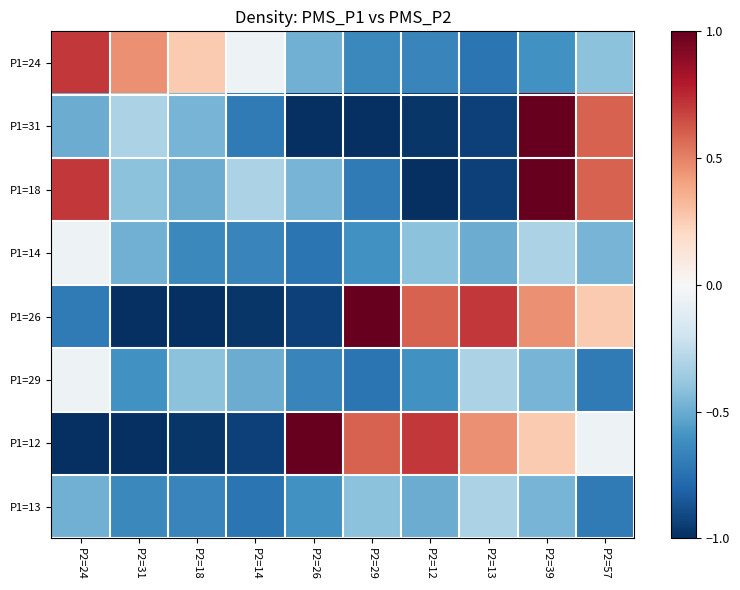

List the series in order of their peak value, highest first.

P1=31, P1=18, P1=26, P1=12, P1=24, P1=14, P1=29, P1=13